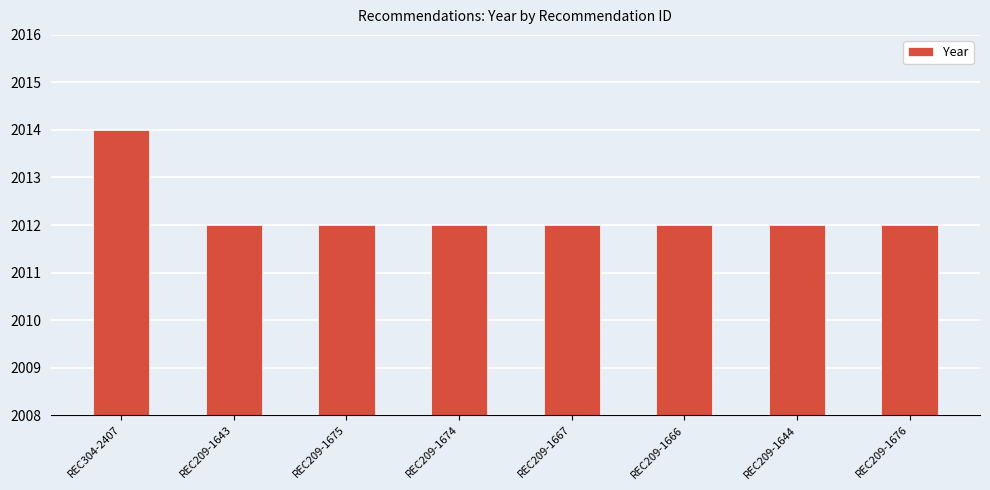

What is the average value?

2012